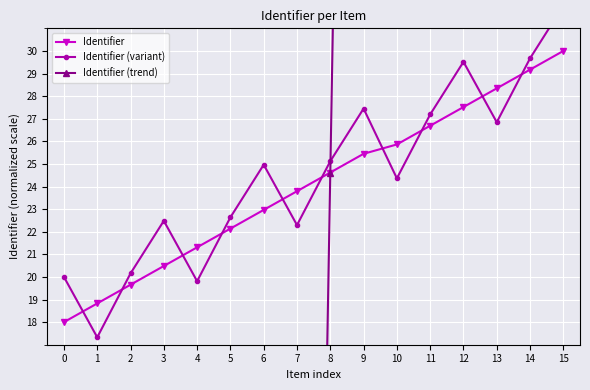

Where is Identifier (variant) nearest to the value 24?

10